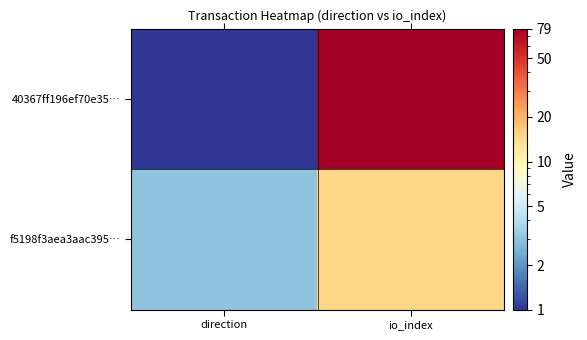

Which series changed the most between direction and io_index?

40367ff196ef70e35…